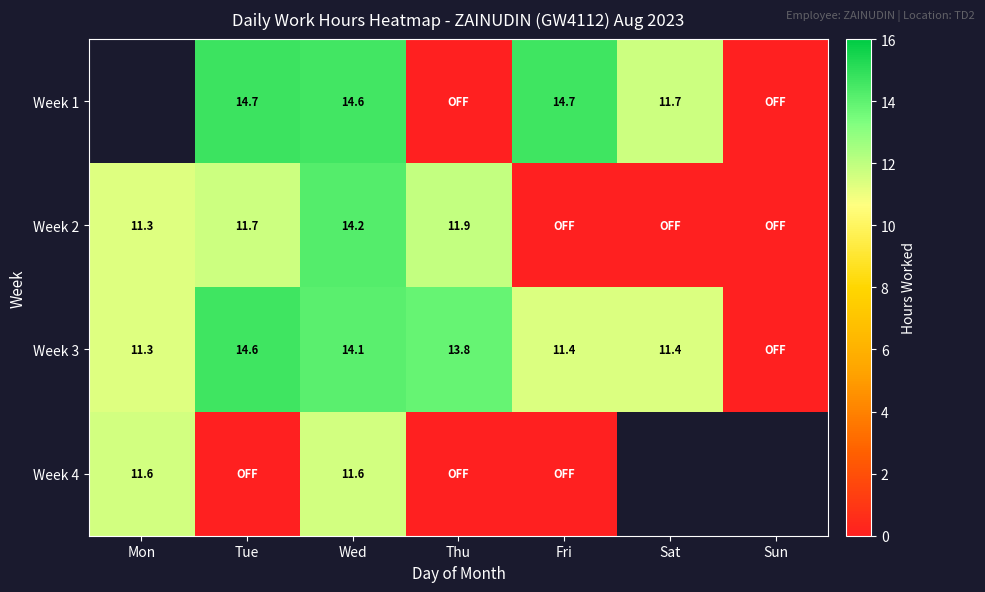

What is the difference between the maximum and second lowest values in the Week 1 series?

14.7